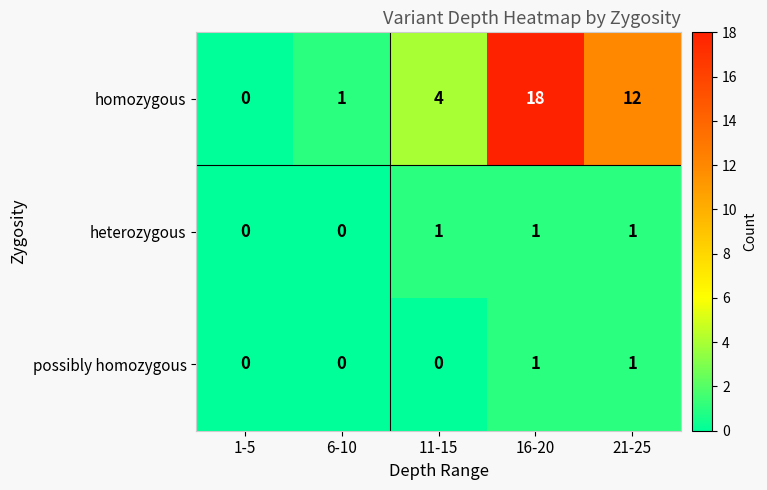

The value of possibly homozygous at 1-5 is 0. True or false?

True